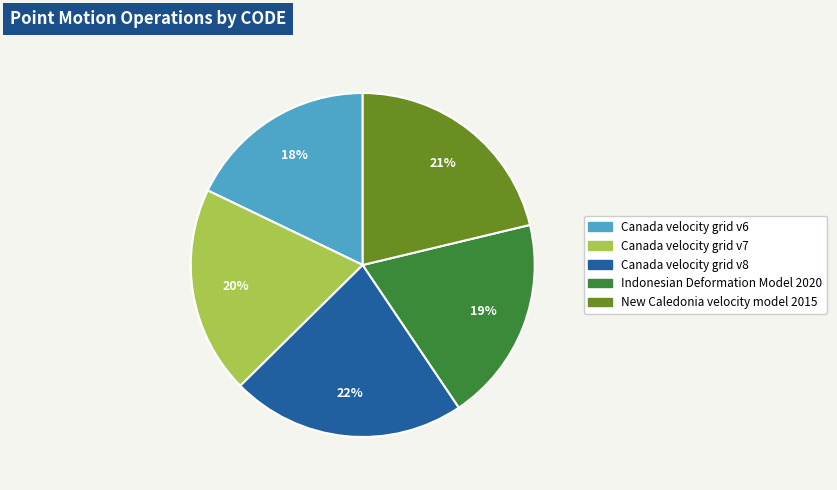

What is the largest slice in the pie chart?

Canada velocity grid v8